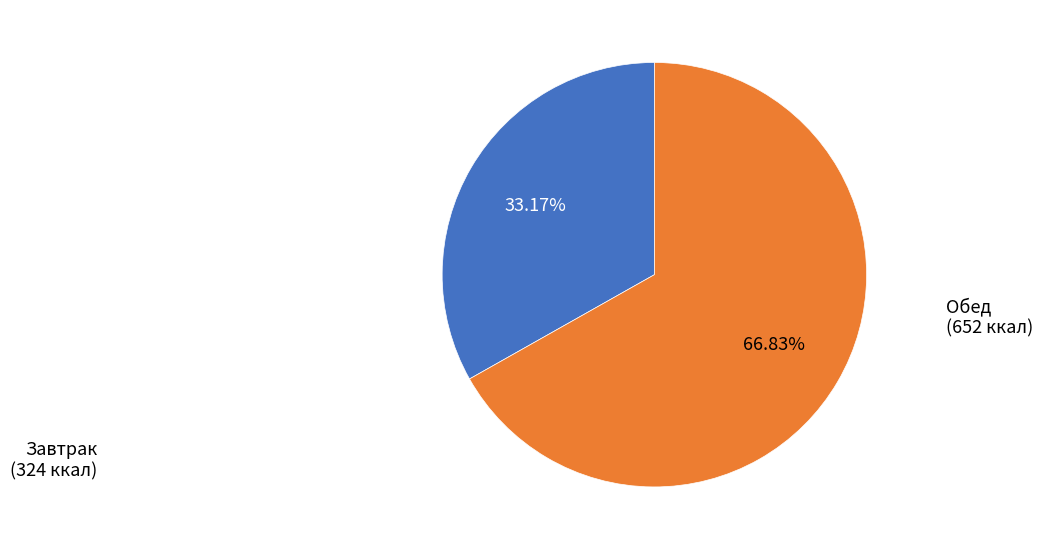

What is the largest slice in the pie chart?

Обед (652 ккал)